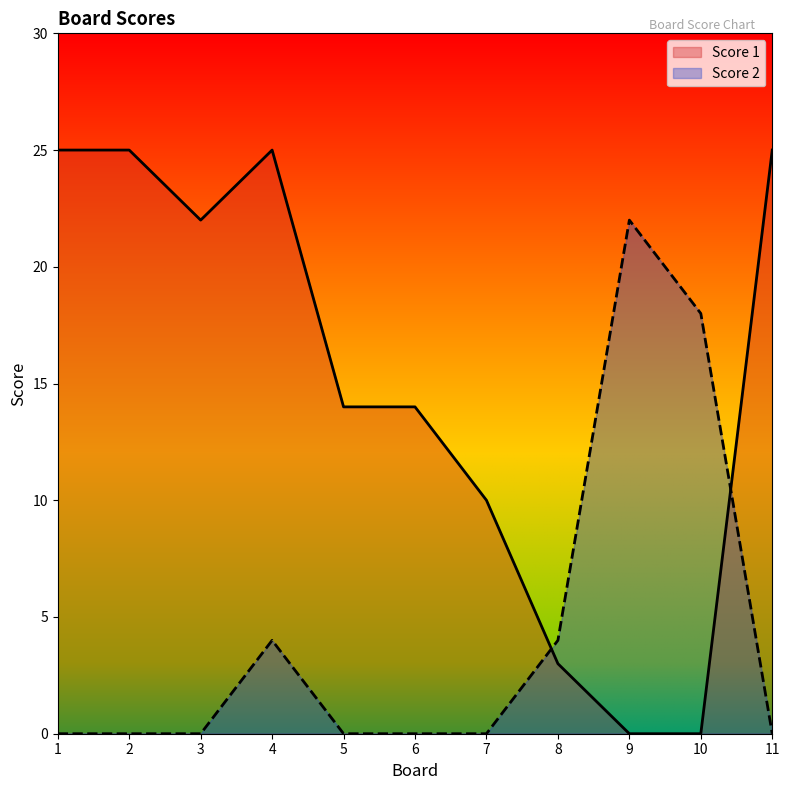

Between 3 and 9, which is larger?

3